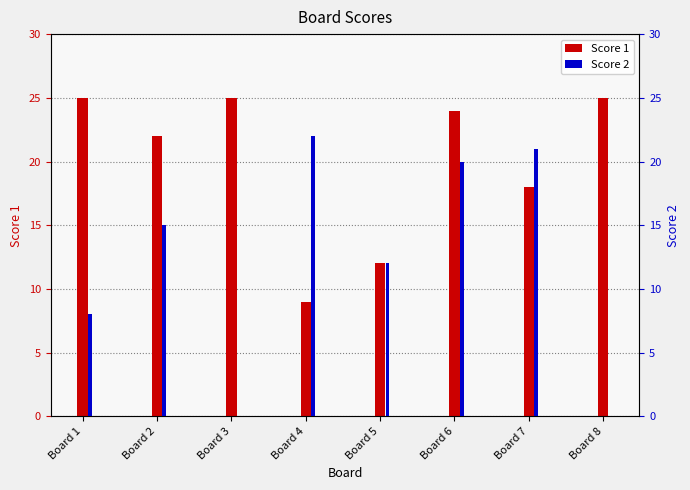

Count the number of data series in this chart.

2